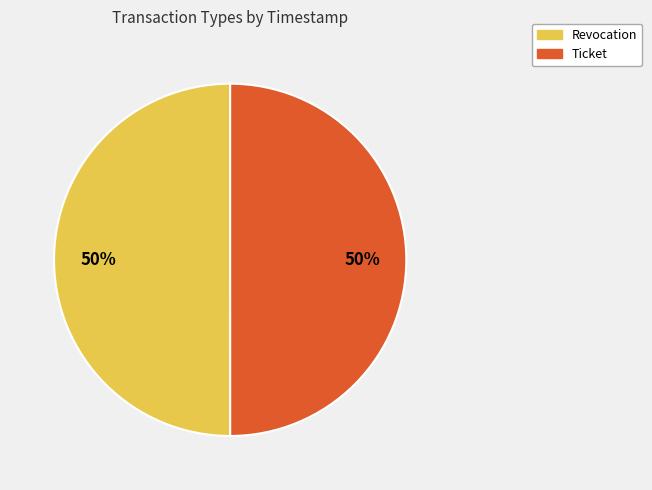

True or false: Ticket accounts for 58% of the total.

False